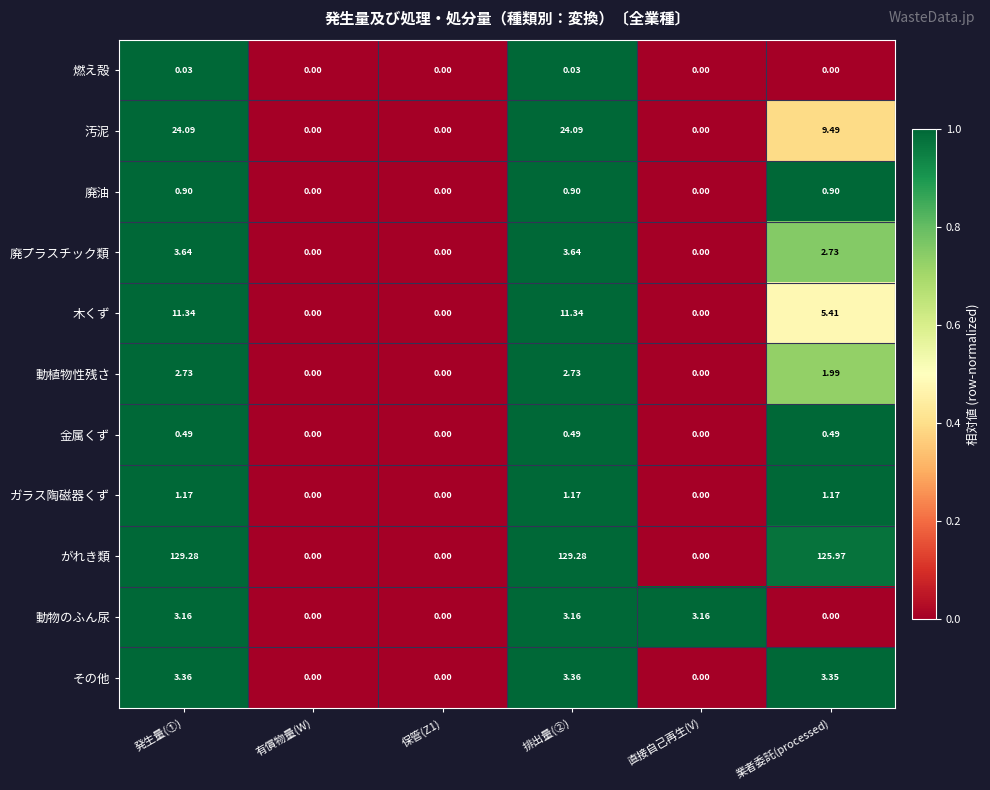

Between 有償物量(W) and 業者委託(processed), which series saw the biggest shift?

がれき類